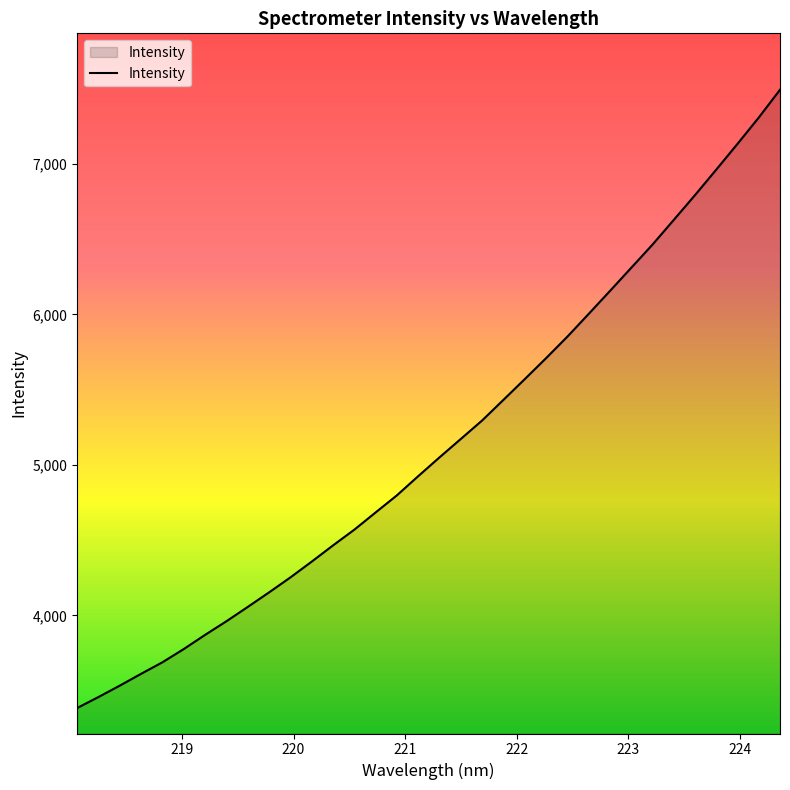

What is the maximum value shown in the chart?

7491.8